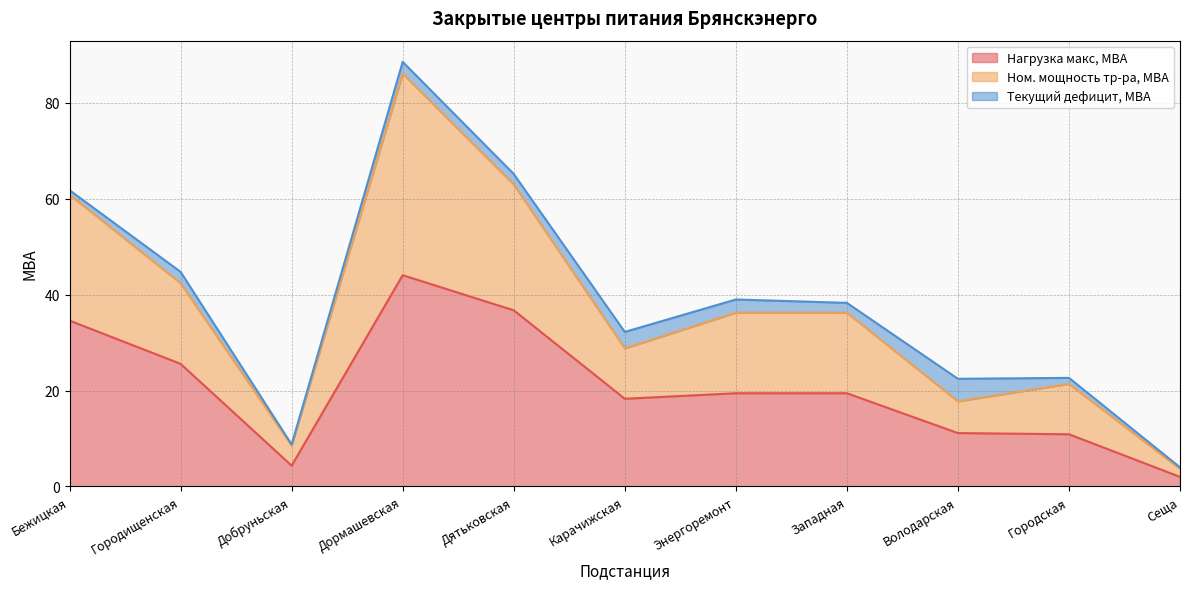

Between Бежицкая and Энергоремонт, which series saw the biggest shift?

Ном. мощность тр-ра, МВА